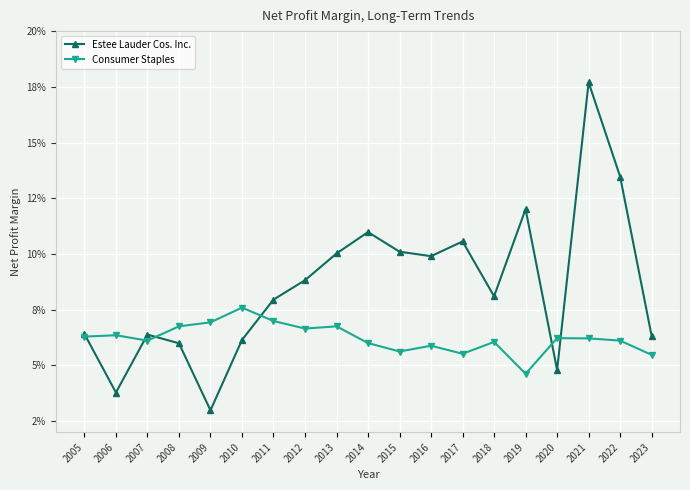

The Consumer Staples series shows 0.1 at 2011. True or false?

True